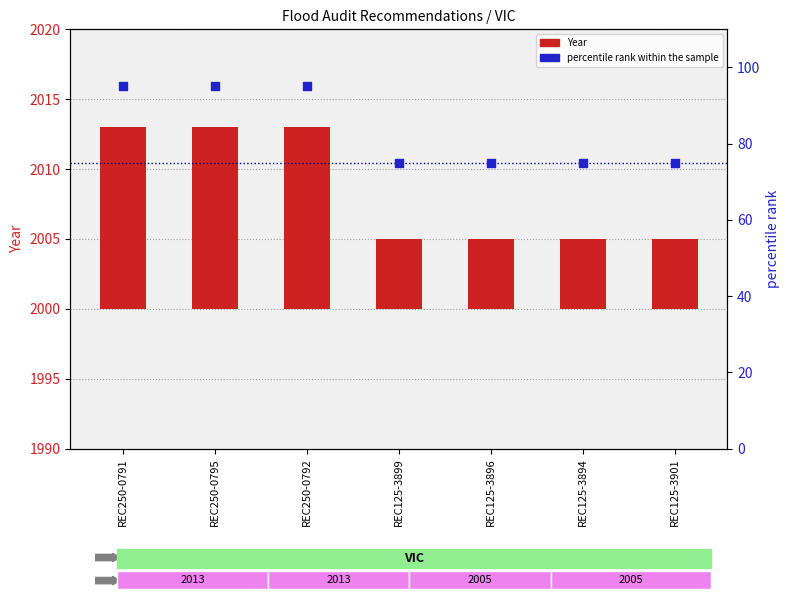

Which series contains the lowest Y value?

Year